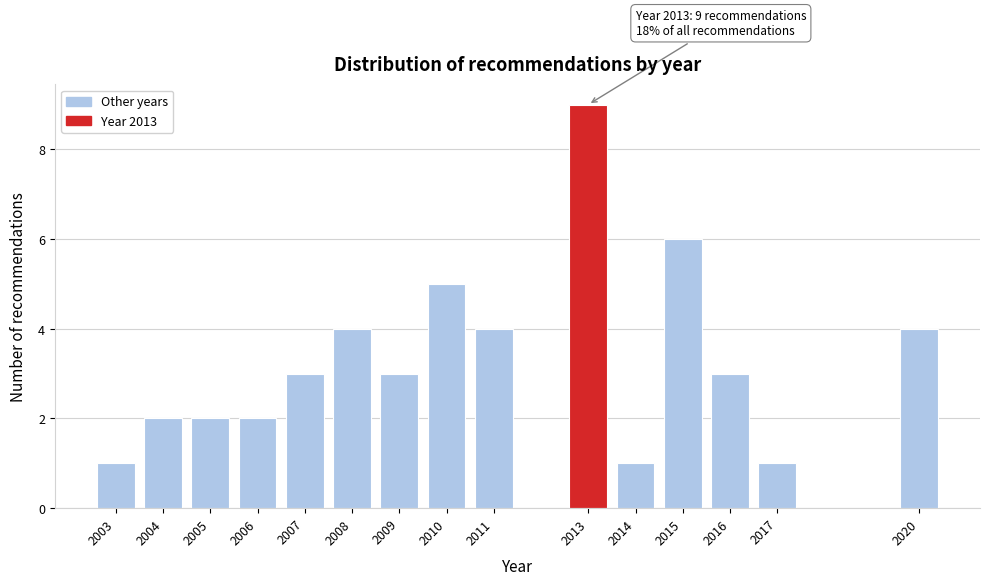

Reading left to right, list all the values displayed in this chart.

1	2	2	2	3	4	3	5	4	9	1	6	3	1	4